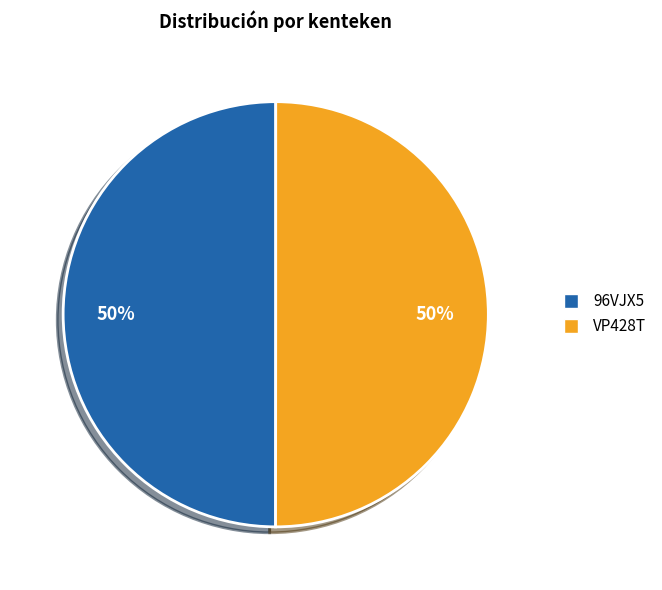

Is the sum of VP428T and 96VJX5 greater than half?

Yes